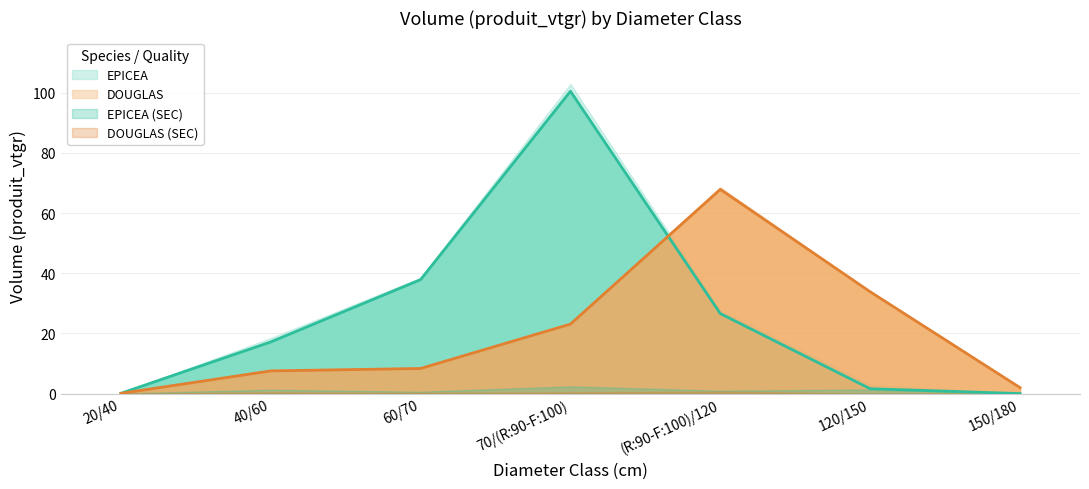

True or false: DOUGLAS and EPICEA intersect in this chart.

True